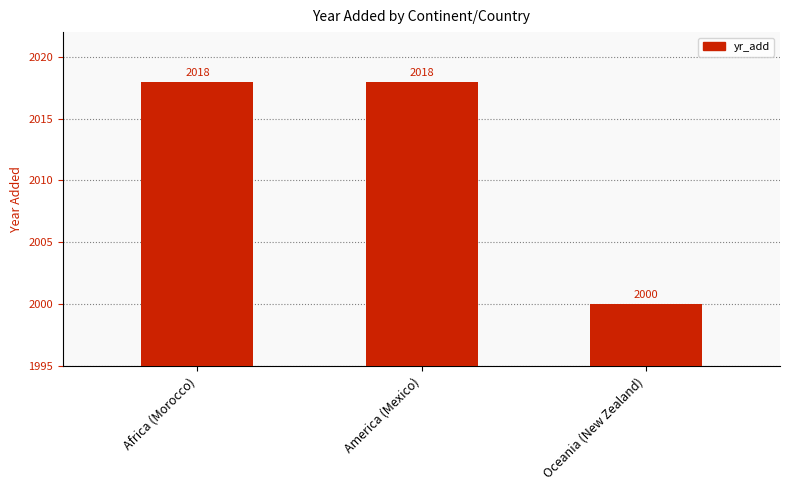

Are the bars horizontal?

No